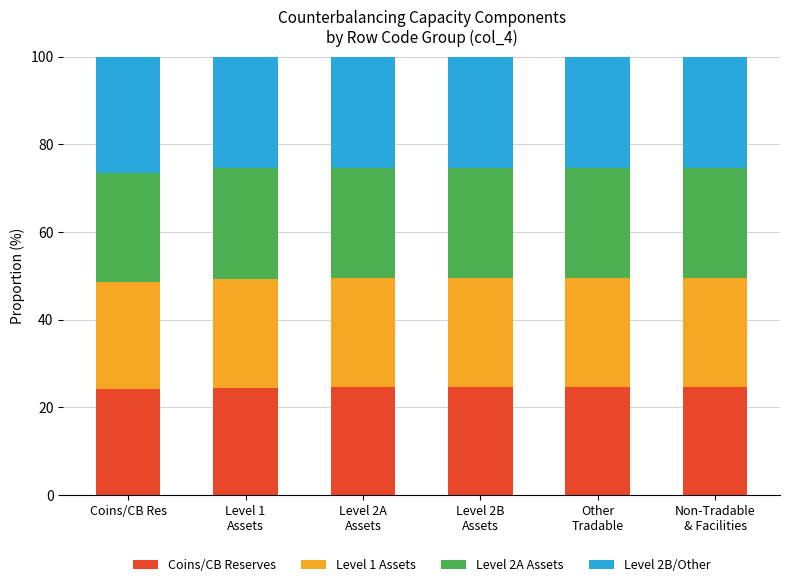

What are all the series names shown in the legend?

Coins/CB Reserves, Level 1 Assets, Level 2A Assets, Level 2B/Other